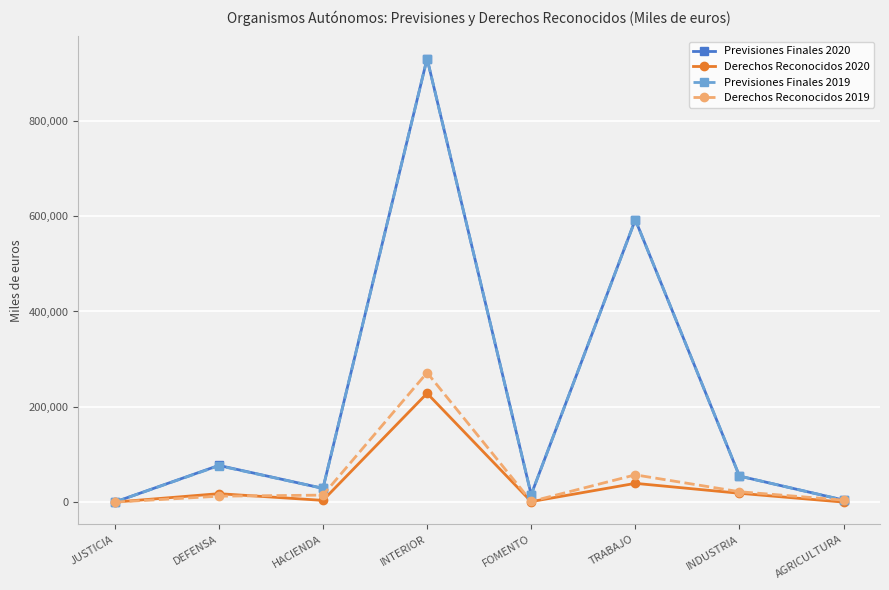

At which category is the sum across all series the highest?

INTERIOR